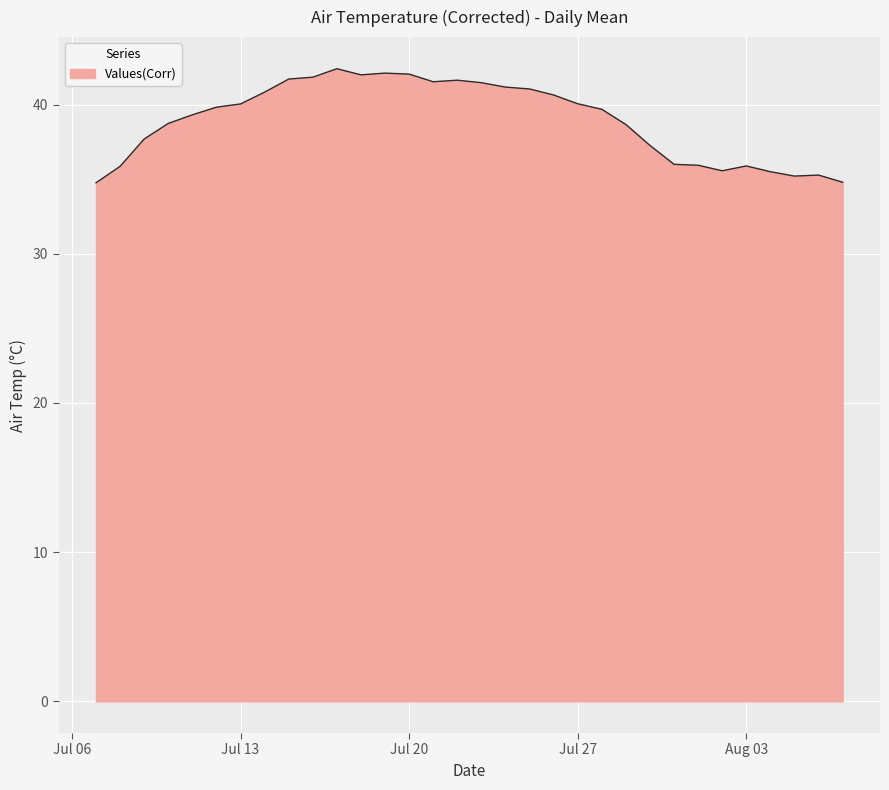

What is the maximum value shown in the chart?

42.4